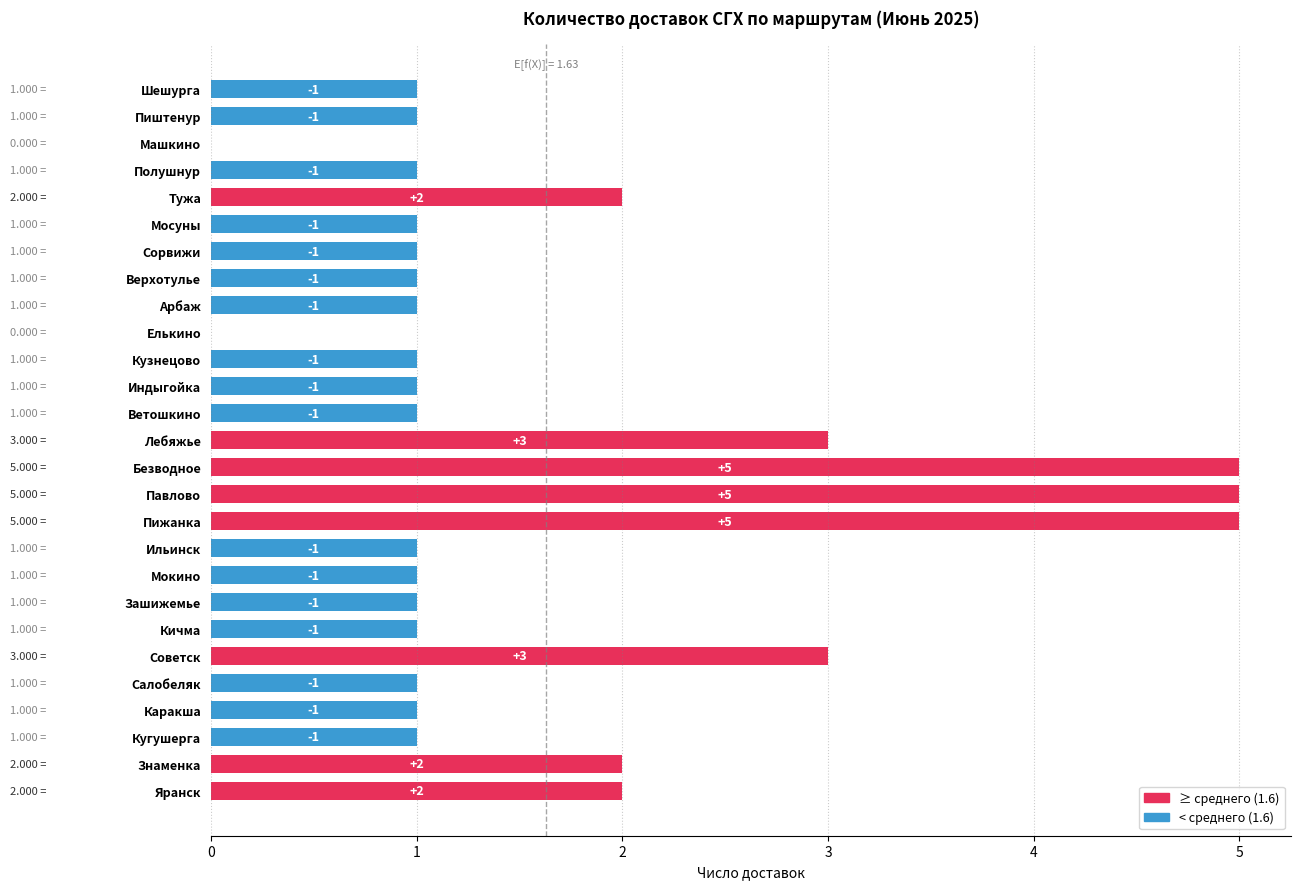

How many data points are less than 1?

2